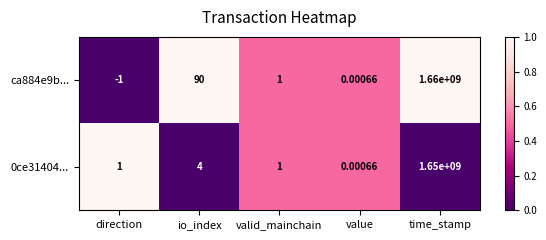

Rank the categories by ca884e9b... value from lowest to highest.

direction, value, valid_mainchain, io_index, time_stamp